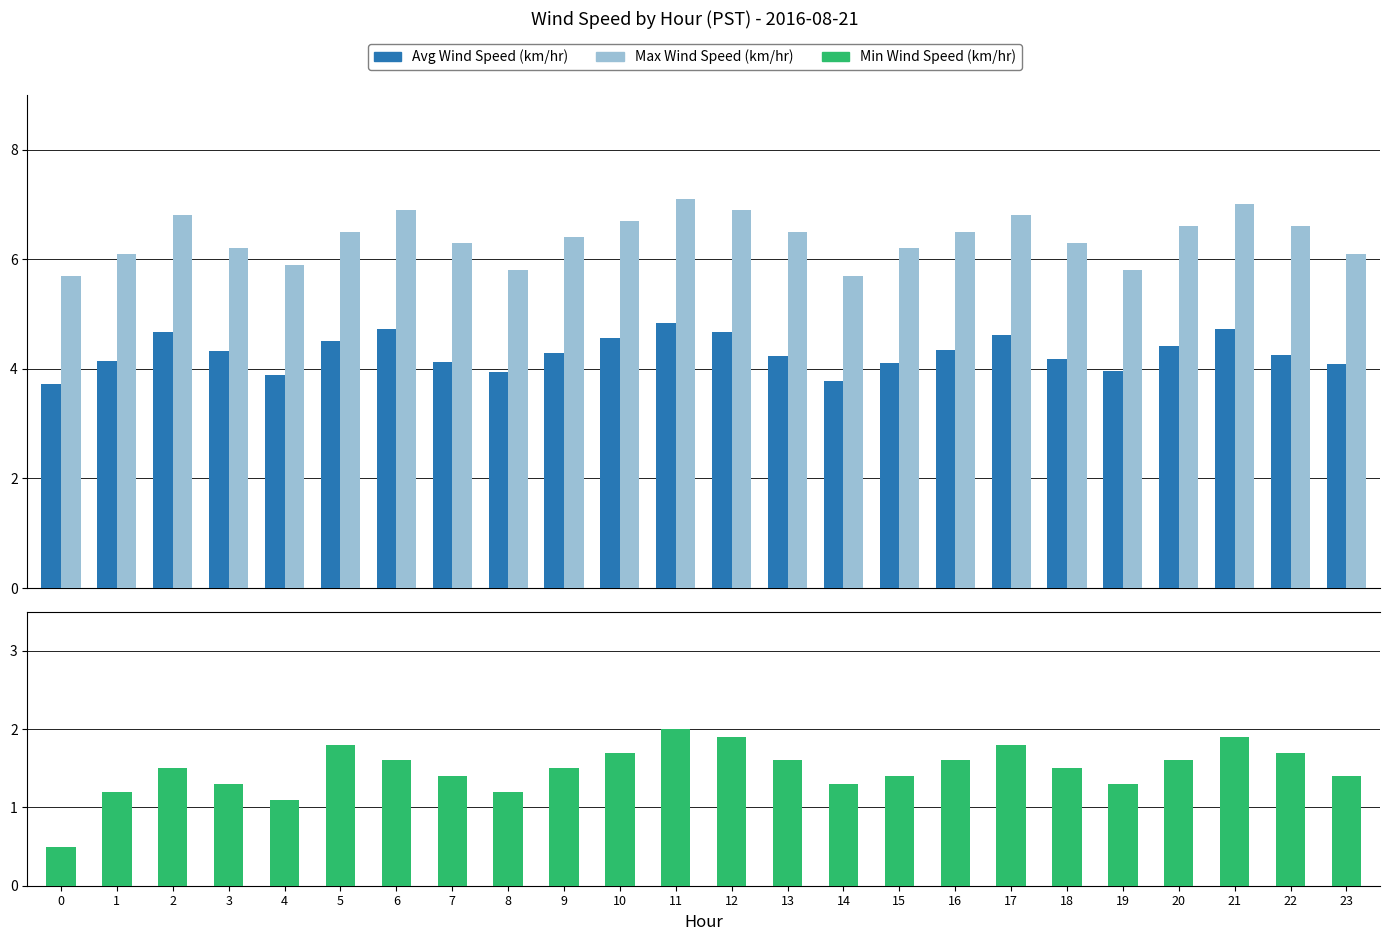

Is it true that Avg Wind Speed (km/hr) equals 3.7 at 0?

True